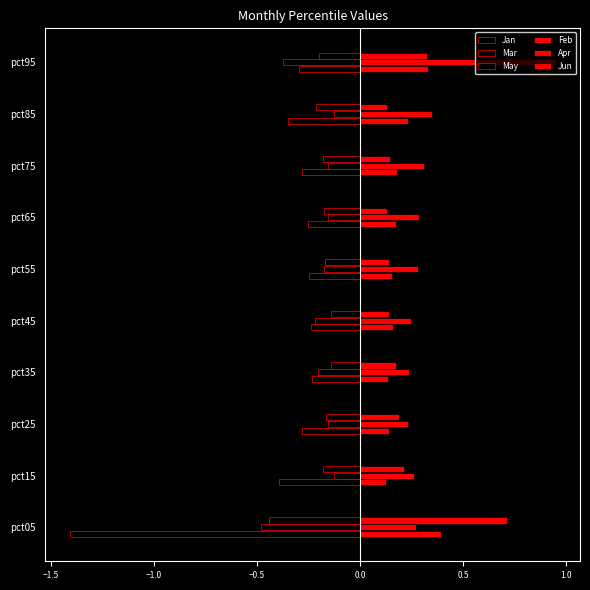

How many data points does each series have?

10